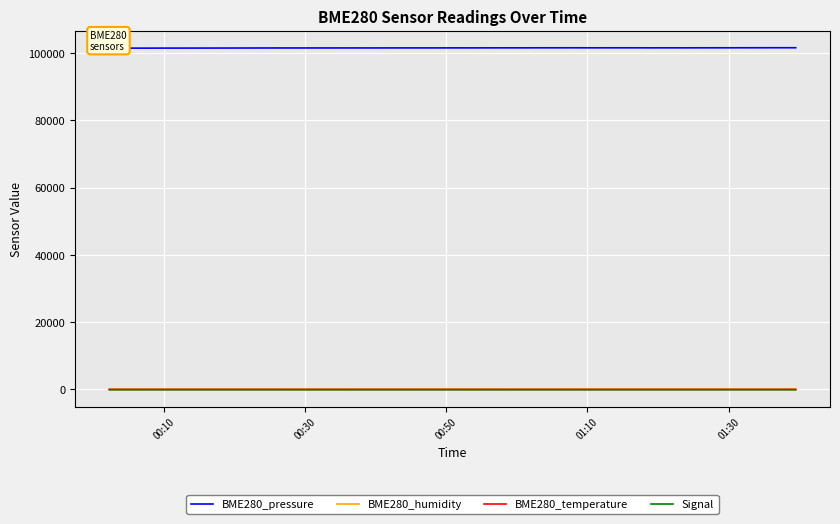

Which series has the largest range (max minus min)?

BME280_pressure